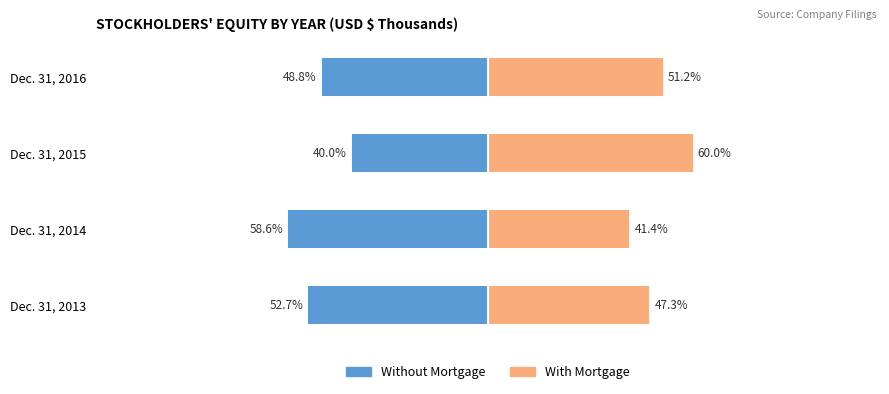

What is the difference between the maximum and minimum values in the With Mortgage series?

18.6